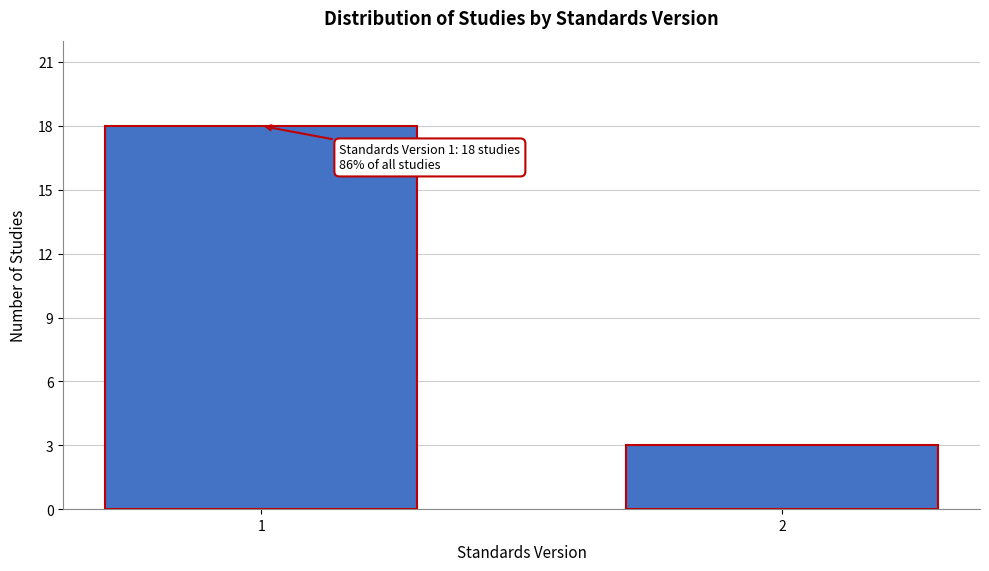

Reading left to right, list all the values displayed in this chart.

1=18	2=3